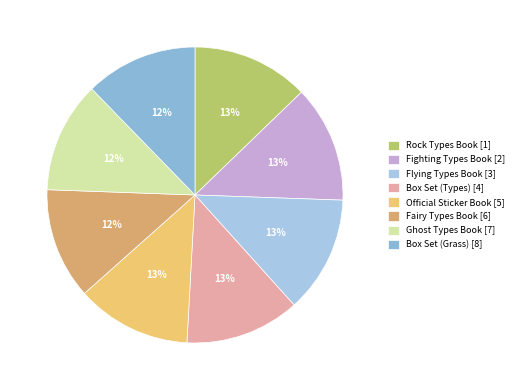

Is there any slice that represents more than half of the pie?

No